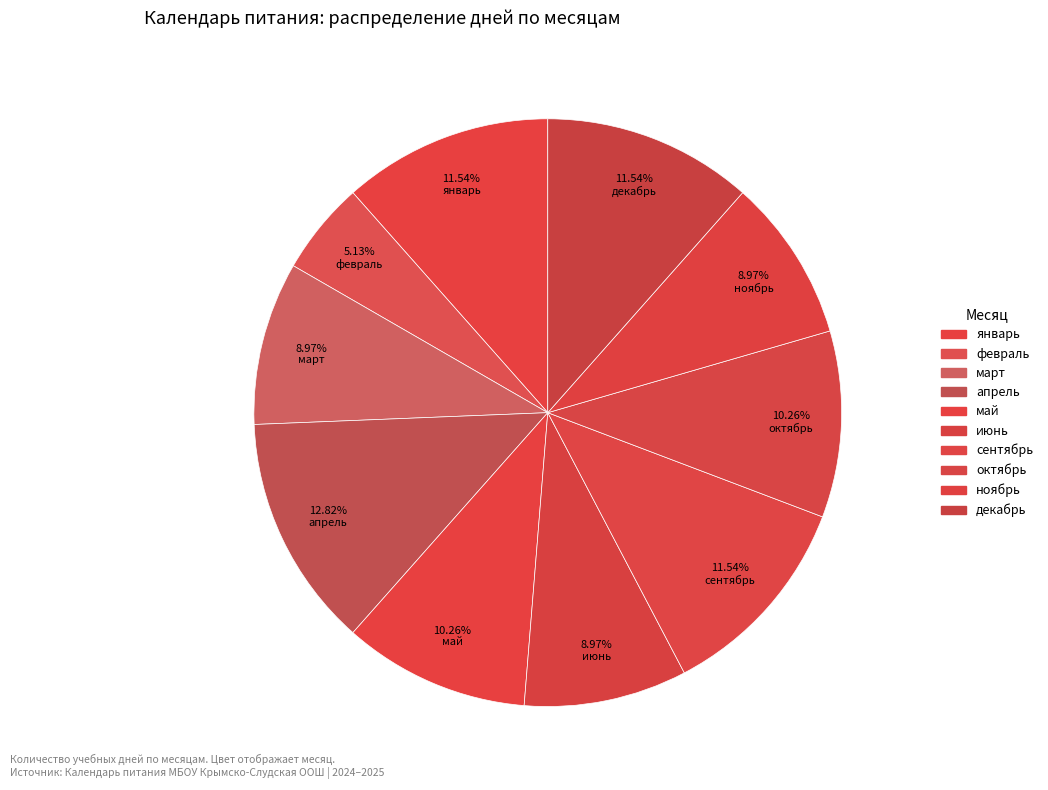

Approximately how many times larger is the value at октябрь compared to март?

1.1